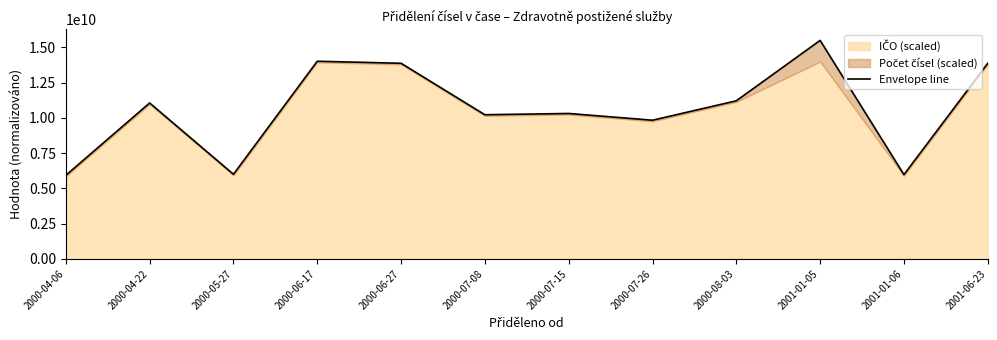

Reading left to right, what are all the values shown in this chart?

2000-04-06=5926280527.4	2000-04-22=11060012636.3	2000-05-27=6001656266.2	2000-06-17=14021785975.7	2000-06-27=13876536693.2	2000-07-08=10225071445.8	2000-07-15=10314377044.8	2000-07-26=9836484680.4	2000-08-03=11214403583.1	2001-01-05=15500000000.0	2001-01-06=5975379312.4	2001-06-23=13876491752.9